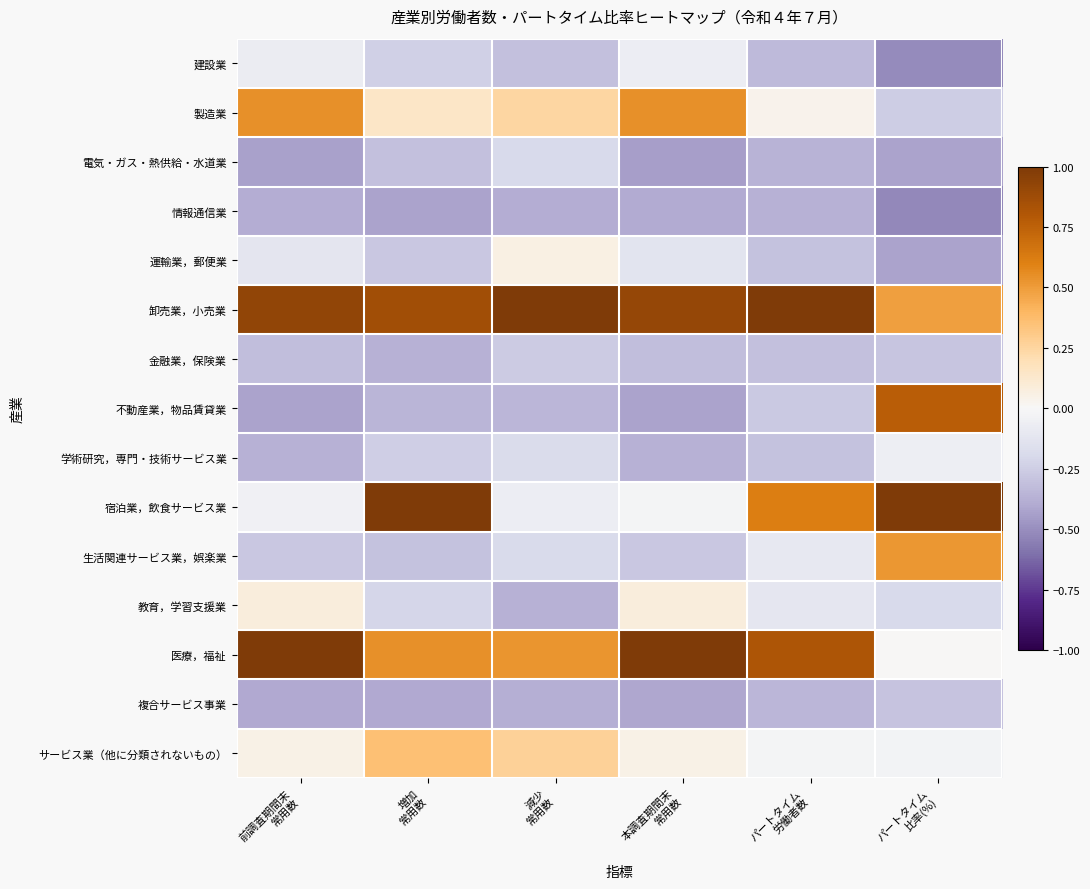

At how many categories does at least one series exceed 0?

6